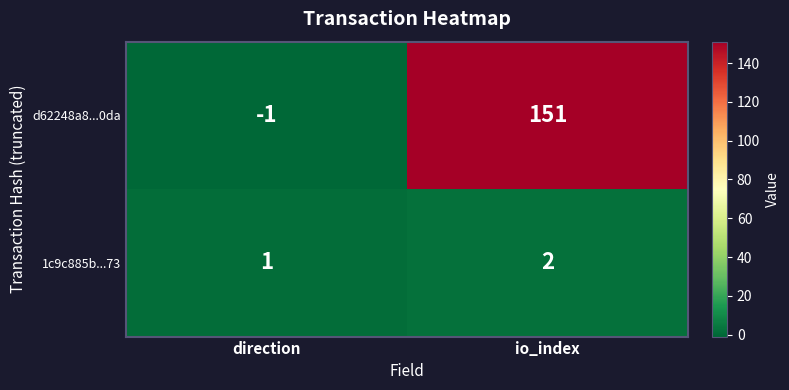

What is the sum of all 1c9c885b...73 values?

3